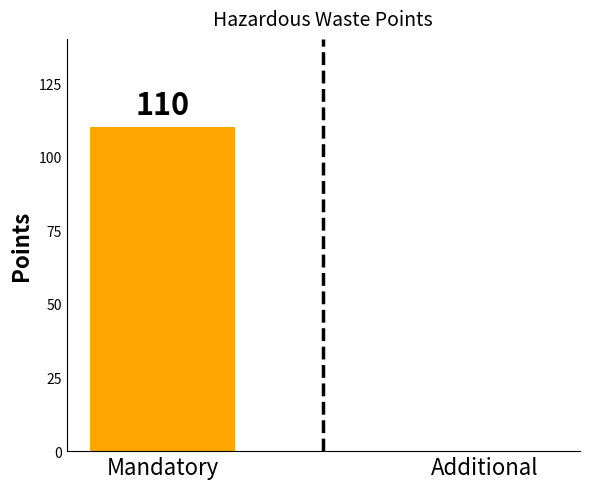

Are the bars horizontal?

No